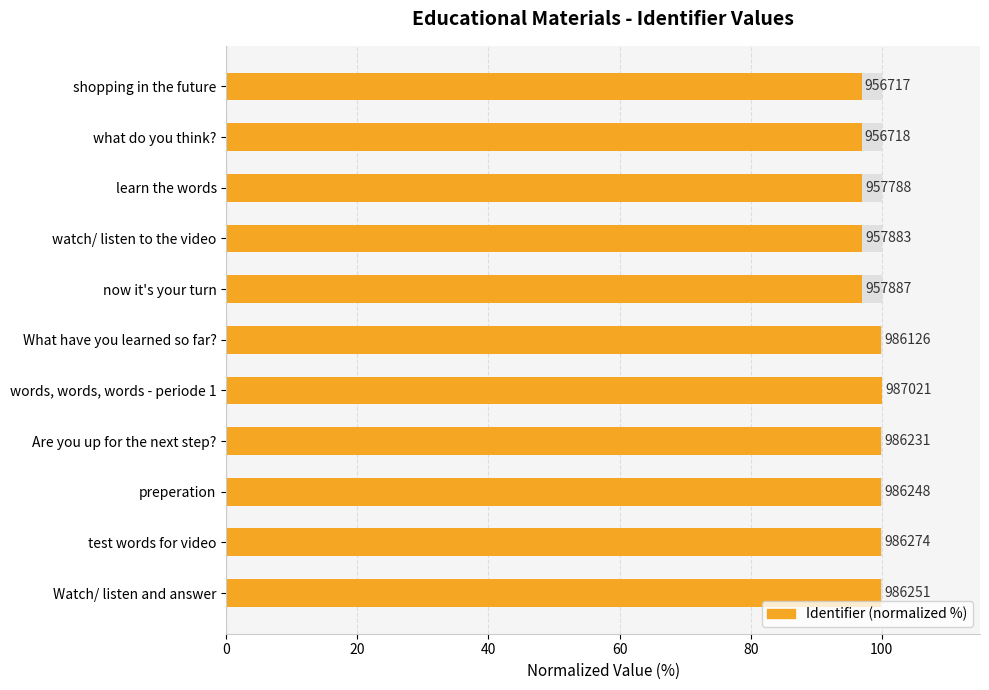

What position from the right is learn the words?

9